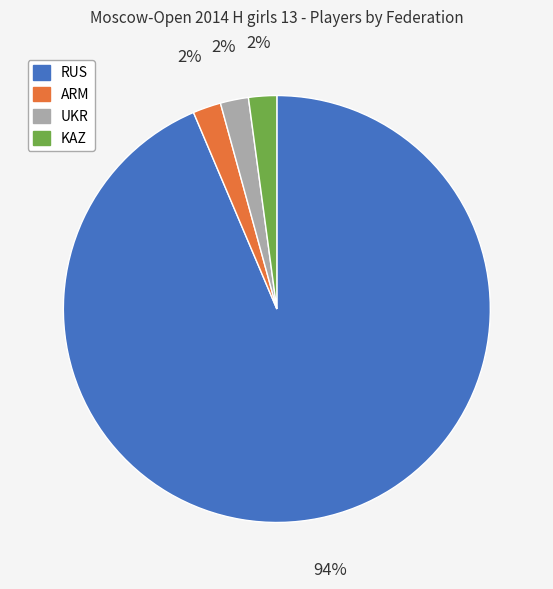

Is RUS the majority of the pie?

Yes